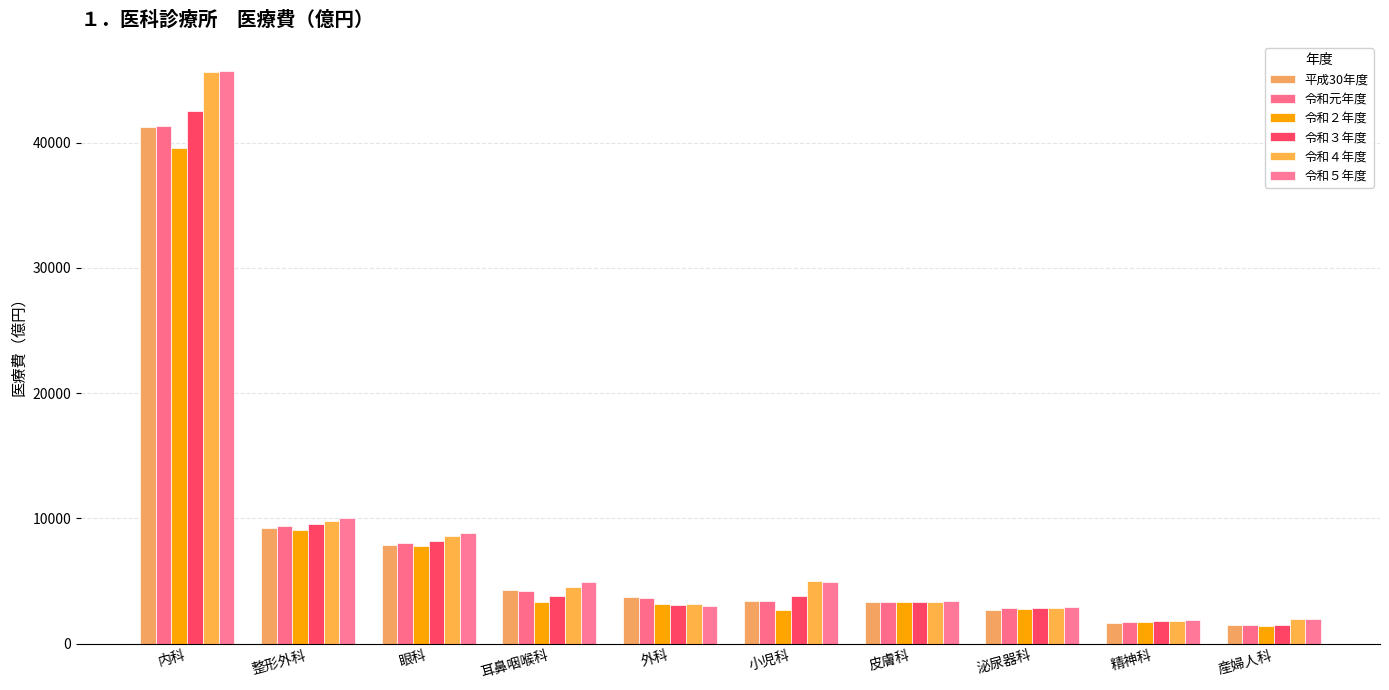

Does the chart contain any negative values?

No